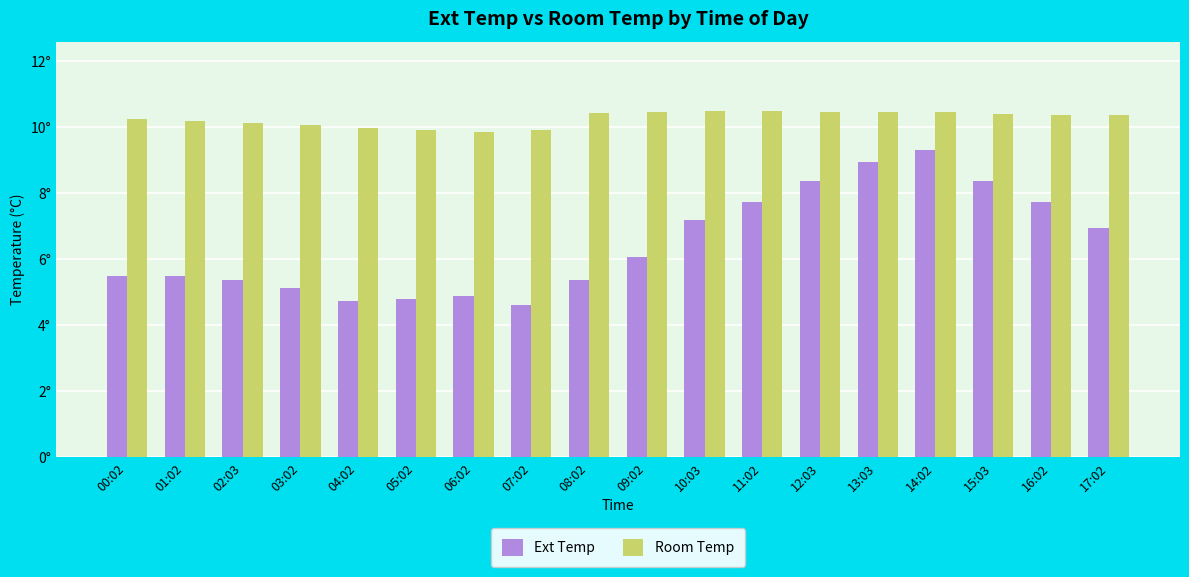

What are all the series names shown in the legend?

Ext Temp, Room Temp